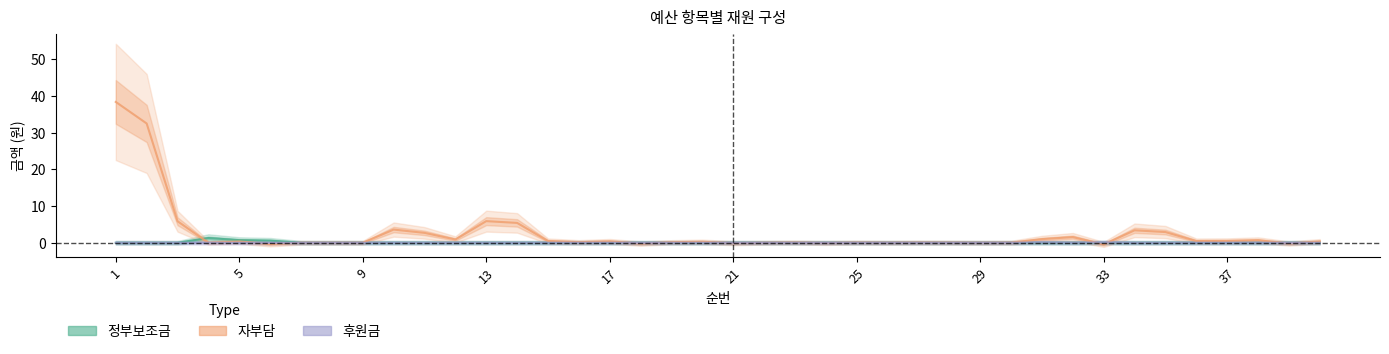

Reading right to left, list all the values displayed in this chart.

정부보조금: 0.0	0.0	0.0	0.0	0.0	0.0	0.0	0.0	0.0	0.0	0.0	0.0	0.0	0.0	0.0	0.0	0.0	0.0	0.0	0.0	0.0	0.0	0.0	0.0	0.0	0.0	0.0	0.0	0.0	0.0	0.0	0.0	0.0	0.0	0.6	0.7	1.3	0.0	0.0	0.0
자부담: 0.4	-0.2	0.7	0.5	0.5	2.9	3.4	-0.5	1.6	1.0	0.0	0.0	0.0	0.1	0.0	0.1	-0.1	0.1	0.0	-0.1	0.3	0.1	-0.2	0.4	0.2	0.5	5.4	5.9	0.9	2.7	3.6	0.0	0.0	0.0	-0.3	0.3	0.0	5.9	32.5	38.4
후원금: 0.0	0.0	0.0	0.0	0.0	0.0	0.0	0.1	0.0	0.1	0.0	0.0	0.0	0.0	0.0	0.0	0.0	0.0	0.0	0.0	0.0	0.0	0.0	0.0	0.0	0.0	0.0	0.0	0.0	0.0	0.0	0.0	0.0	0.0	0.0	0.0	0.0	0.0	0.0	0.0